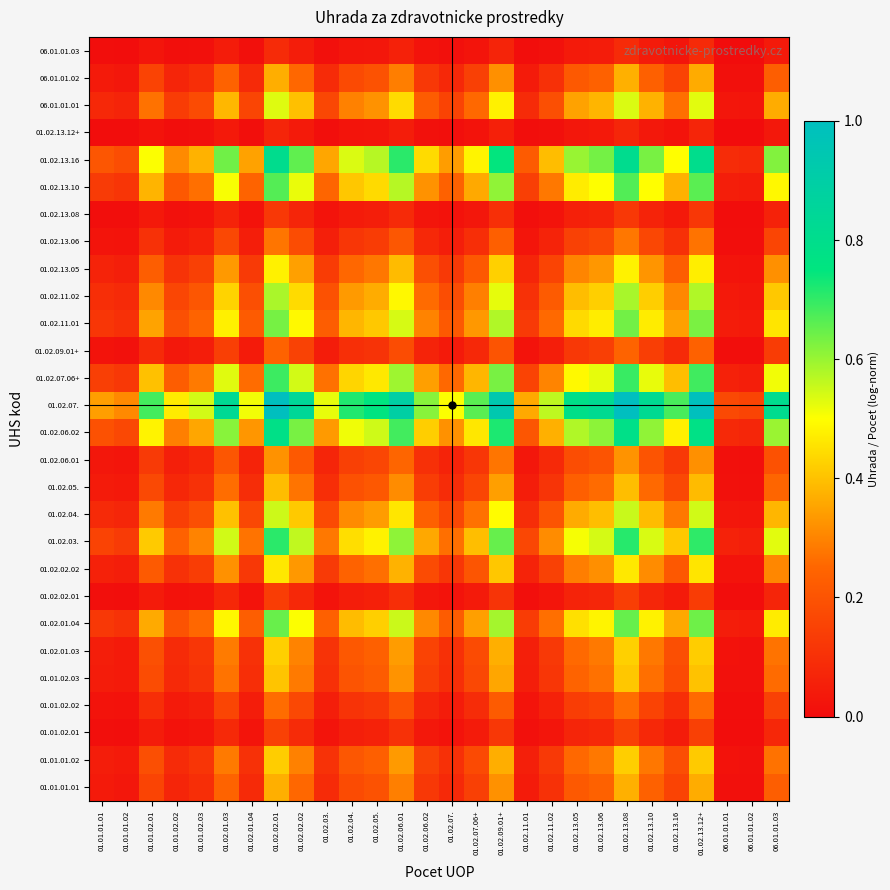

Reading left to right, extract all data points from this chart.

01.01.01.01: 01.01.01.01=0.0	01.01.01.02=0.0	01.01.02.01=0.2	01.01.02.02=0.1	01.01.02.03=0.1	01.02.01.03=0.2	01.02.01.04=0.1	01.02.02.01=0.4	01.02.02.02=0.3	01.02.03.=0.1	01.02.04.=0.2	01.02.05.=0.2	01.02.06.01=0.3	01.02.06.02=0.1	01.02.07.=0.1	01.02.07.06+=0.1	01.02.09.01+=0.3	01.02.11.01=0.0	01.02.11.02=0.1	01.02.13.05=0.2	01.02.13.06=0.2	01.02.13.08=0.4	01.02.13.10=0.2	01.02.13.16=0.2	01.02.13.12+=0.4	06.01.01.01=0.0	06.01.01.02=0.0	06.01.01.03=0.2
01.01.01.02: 01.01.01.01=0.0	01.01.01.02=0.0	01.01.02.01=0.2	01.01.02.02=0.1	01.01.02.03=0.1	01.02.01.03=0.3	01.02.01.04=0.1	01.02.02.01=0.4	01.02.02.02=0.3	01.02.03.=0.1	01.02.04.=0.2	01.02.05.=0.2	01.02.06.01=0.3	01.02.06.02=0.2	01.02.07.=0.1	01.02.07.06+=0.2	01.02.09.01+=0.4	01.02.11.01=0.1	01.02.11.02=0.1	01.02.13.05=0.3	01.02.13.06=0.3	01.02.13.08=0.4	01.02.13.10=0.3	01.02.13.16=0.2	01.02.13.12+=0.4	06.01.01.01=0.0	06.01.01.02=0.0	06.01.01.03=0.3
01.01.02.01: 01.01.01.01=0.0	01.01.01.02=0.0	01.01.02.01=0.0	01.01.02.02=0.0	01.01.02.03=0.0	01.02.01.03=0.1	01.02.01.04=0.0	01.02.02.01=0.1	01.02.02.02=0.1	01.02.03.=0.0	01.02.04.=0.1	01.02.05.=0.1	01.02.06.01=0.1	01.02.06.02=0.0	01.02.07.=0.0	01.02.07.06+=0.0	01.02.09.01+=0.1	01.02.11.01=0.0	01.02.11.02=0.0	01.02.13.05=0.1	01.02.13.06=0.1	01.02.13.08=0.2	01.02.13.10=0.1	01.02.13.16=0.0	01.02.13.12+=0.1	06.01.01.01=0.0	06.01.01.02=0.0	06.01.01.03=0.1
01.01.02.02: 01.01.01.01=0.0	01.01.01.02=0.0	01.01.02.01=0.1	01.01.02.02=0.0	01.01.02.03=0.1	01.02.01.03=0.2	01.02.01.04=0.0	01.02.02.01=0.3	01.02.02.02=0.2	01.02.03.=0.0	01.02.04.=0.1	01.02.05.=0.1	01.02.06.01=0.2	01.02.06.02=0.1	01.02.07.=0.0	01.02.07.06+=0.1	01.02.09.01+=0.2	01.02.11.01=0.0	01.02.11.02=0.1	01.02.13.05=0.1	01.02.13.06=0.2	01.02.13.08=0.3	01.02.13.10=0.2	01.02.13.16=0.1	01.02.13.12+=0.3	06.01.01.01=0.0	06.01.01.02=0.0	06.01.01.03=0.1
01.01.02.03: 01.01.01.01=0.0	01.01.01.02=0.0	01.01.02.01=0.2	01.01.02.02=0.1	01.01.02.03=0.1	01.02.01.03=0.3	01.02.01.04=0.1	01.02.02.01=0.4	01.02.02.02=0.3	01.02.03.=0.1	01.02.04.=0.2	01.02.05.=0.2	01.02.06.01=0.3	01.02.06.02=0.1	01.02.07.=0.1	01.02.07.06+=0.2	01.02.09.01+=0.4	01.02.11.01=0.0	01.02.11.02=0.1	01.02.13.05=0.2	01.02.13.06=0.3	01.02.13.08=0.4	01.02.13.10=0.3	01.02.13.16=0.2	01.02.13.12+=0.4	06.01.01.01=0.0	06.01.01.02=0.0	06.01.01.03=0.3
01.02.01.03: 01.01.01.01=0.0	01.01.01.02=0.0	01.01.02.01=0.2	01.01.02.02=0.1	01.01.02.03=0.1	01.02.01.03=0.3	01.02.01.04=0.1	01.02.02.01=0.4	01.02.02.02=0.3	01.02.03.=0.1	01.02.04.=0.2	01.02.05.=0.2	01.02.06.01=0.3	01.02.06.02=0.2	01.02.07.=0.1	01.02.07.06+=0.2	01.02.09.01+=0.4	01.02.11.01=0.1	01.02.11.02=0.1	01.02.13.05=0.3	01.02.13.06=0.3	01.02.13.08=0.4	01.02.13.10=0.3	01.02.13.16=0.2	01.02.13.12+=0.4	06.01.01.01=0.0	06.01.01.02=0.0	06.01.01.03=0.3
01.02.01.04: 01.01.01.01=0.1	01.01.01.02=0.1	01.01.02.01=0.4	01.01.02.02=0.2	01.01.02.03=0.3	01.02.01.03=0.5	01.02.01.04=0.2	01.02.02.01=0.6	01.02.02.02=0.5	01.02.03.=0.2	01.02.04.=0.4	01.02.05.=0.4	01.02.06.01=0.6	01.02.06.02=0.3	01.02.07.=0.2	01.02.07.06+=0.3	01.02.09.01+=0.6	01.02.11.01=0.1	01.02.11.02=0.3	01.02.13.05=0.5	01.02.13.06=0.5	01.02.13.08=0.6	01.02.13.10=0.5	01.02.13.16=0.4	01.02.13.12+=0.6	06.01.01.01=0.0	06.01.01.02=0.0	06.01.01.03=0.5
01.02.02.01: 01.01.01.01=0.0	01.01.01.02=0.0	01.01.02.01=0.0	01.01.02.02=0.0	01.01.02.03=0.0	01.02.01.03=0.1	01.02.01.04=0.0	01.02.02.01=0.1	01.02.02.02=0.1	01.02.03.=0.0	01.02.04.=0.0	01.02.05.=0.1	01.02.06.01=0.1	01.02.06.02=0.0	01.02.07.=0.0	01.02.07.06+=0.0	01.02.09.01+=0.1	01.02.11.01=0.0	01.02.11.02=0.0	01.02.13.05=0.1	01.02.13.06=0.1	01.02.13.08=0.1	01.02.13.10=0.1	01.02.13.16=0.0	01.02.13.12+=0.1	06.01.01.01=0.0	06.01.01.02=0.0	06.01.01.03=0.1
01.02.02.02: 01.01.01.01=0.1	01.01.01.02=0.0	01.01.02.01=0.2	01.01.02.02=0.1	01.01.02.03=0.1	01.02.01.03=0.3	01.02.01.04=0.1	01.02.02.01=0.5	01.02.02.02=0.3	01.02.03.=0.1	01.02.04.=0.2	01.02.05.=0.3	01.02.06.01=0.4	01.02.06.02=0.2	01.02.07.=0.1	01.02.07.06+=0.2	01.02.09.01+=0.4	01.02.11.01=0.1	01.02.11.02=0.1	01.02.13.05=0.3	01.02.13.06=0.3	01.02.13.08=0.5	01.02.13.10=0.3	01.02.13.16=0.2	01.02.13.12+=0.5	06.01.01.01=0.0	06.01.01.02=0.0	06.01.01.03=0.3
01.02.03.: 01.01.01.01=0.2	01.01.01.02=0.1	01.01.02.01=0.4	01.01.02.02=0.2	01.01.02.03=0.3	01.02.01.03=0.5	01.02.01.04=0.3	01.02.02.01=0.7	01.02.02.02=0.6	01.02.03.=0.3	01.02.04.=0.4	01.02.05.=0.5	01.02.06.01=0.6	01.02.06.02=0.4	01.02.07.=0.3	01.02.07.06+=0.4	01.02.09.01+=0.6	01.02.11.01=0.2	01.02.11.02=0.3	01.02.13.05=0.5	01.02.13.06=0.5	01.02.13.08=0.7	01.02.13.10=0.5	01.02.13.16=0.4	01.02.13.12+=0.7	06.01.01.01=0.1	06.01.01.02=0.1	06.01.01.03=0.5
01.02.04.: 01.01.01.01=0.1	01.01.01.02=0.1	01.01.02.01=0.3	01.01.02.02=0.1	01.01.02.03=0.2	01.02.01.03=0.4	01.02.01.04=0.2	01.02.02.01=0.6	01.02.02.02=0.4	01.02.03.=0.2	01.02.04.=0.3	01.02.05.=0.3	01.02.06.01=0.5	01.02.06.02=0.2	01.02.07.=0.2	01.02.07.06+=0.3	01.02.09.01+=0.5	01.02.11.01=0.1	01.02.11.02=0.2	01.02.13.05=0.4	01.02.13.06=0.4	01.02.13.08=0.6	01.02.13.10=0.4	01.02.13.16=0.3	01.02.13.12+=0.5	06.01.01.01=0.0	06.01.01.02=0.0	06.01.01.03=0.4
01.02.05.: 01.01.01.01=0.0	01.01.01.02=0.0	01.01.02.01=0.2	01.01.02.02=0.1	01.01.02.03=0.1	01.02.01.03=0.3	01.02.01.04=0.1	01.02.02.01=0.4	01.02.02.02=0.3	01.02.03.=0.1	01.02.04.=0.2	01.02.05.=0.2	01.02.06.01=0.3	01.02.06.02=0.1	01.02.07.=0.1	01.02.07.06+=0.2	01.02.09.01+=0.3	01.02.11.01=0.0	01.02.11.02=0.1	01.02.13.05=0.2	01.02.13.06=0.3	01.02.13.08=0.4	01.02.13.10=0.3	01.02.13.16=0.2	01.02.13.12+=0.4	06.01.01.01=0.0	06.01.01.02=0.0	06.01.01.03=0.2
01.02.06.01: 01.01.01.01=0.0	01.01.01.02=0.0	01.01.02.01=0.1	01.01.02.02=0.1	01.01.02.03=0.1	01.02.01.03=0.2	01.02.01.04=0.1	01.02.02.01=0.3	01.02.02.02=0.2	01.02.03.=0.1	01.02.04.=0.1	01.02.05.=0.2	01.02.06.01=0.2	01.02.06.02=0.1	01.02.07.=0.1	01.02.07.06+=0.1	01.02.09.01+=0.3	01.02.11.01=0.0	01.02.11.02=0.1	01.02.13.05=0.2	01.02.13.06=0.2	01.02.13.08=0.3	01.02.13.10=0.2	01.02.13.16=0.1	01.02.13.12+=0.3	06.01.01.01=0.0	06.01.01.02=0.0	06.01.01.03=0.2
01.02.06.02: 01.01.01.01=0.2	01.01.01.02=0.2	01.01.02.01=0.5	01.01.02.02=0.3	01.01.02.03=0.4	01.02.01.03=0.6	01.02.01.04=0.3	01.02.02.01=0.8	01.02.02.02=0.6	01.02.03.=0.3	01.02.04.=0.5	01.02.05.=0.5	01.02.06.01=0.7	01.02.06.02=0.4	01.02.07.=0.3	01.02.07.06+=0.5	01.02.09.01+=0.7	01.02.11.01=0.2	01.02.11.02=0.4	01.02.13.05=0.6	01.02.13.06=0.6	01.02.13.08=0.8	01.02.13.10=0.6	01.02.13.16=0.5	01.02.13.12+=0.8	06.01.01.01=0.1	06.01.01.02=0.1	06.01.01.03=0.6
01.02.07.: 01.01.01.01=0.3	01.01.01.02=0.3	01.01.02.01=0.7	01.01.02.02=0.5	01.01.02.03=0.5	01.02.01.03=0.8	01.02.01.04=0.5	01.02.02.01=1.0	01.02.02.02=0.8	01.02.03.=0.5	01.02.04.=0.7	01.02.05.=0.8	01.02.06.01=0.9	01.02.06.02=0.6	01.02.07.=0.5	01.02.07.06+=0.7	01.02.09.01+=0.9	01.02.11.01=0.4	01.02.11.02=0.6	01.02.13.05=0.8	01.02.13.06=0.8	01.02.13.08=1.0	01.02.13.10=0.8	01.02.13.16=0.7	01.02.13.12+=1.0	06.01.01.01=0.2	06.01.01.02=0.2	06.01.01.03=0.8
01.02.07.06+: 01.01.01.01=0.1	01.01.01.02=0.1	01.01.02.01=0.4	01.01.02.02=0.2	01.01.02.03=0.3	01.02.01.03=0.5	01.02.01.04=0.3	01.02.02.01=0.7	01.02.02.02=0.5	01.02.03.=0.3	01.02.04.=0.4	01.02.05.=0.5	01.02.06.01=0.6	01.02.06.02=0.3	01.02.07.=0.3	01.02.07.06+=0.4	01.02.09.01+=0.6	01.02.11.01=0.2	01.02.11.02=0.3	01.02.13.05=0.5	01.02.13.06=0.5	01.02.13.08=0.7	01.02.13.10=0.5	01.02.13.16=0.4	01.02.13.12+=0.7	06.01.01.01=0.1	06.01.01.02=0.1	06.01.01.03=0.5
01.02.09.01+: 01.01.01.01=0.0	01.01.01.02=0.0	01.01.02.01=0.1	01.01.02.02=0.0	01.01.02.03=0.0	01.02.01.03=0.1	01.02.01.04=0.0	01.02.02.01=0.2	01.02.02.02=0.2	01.02.03.=0.0	01.02.04.=0.1	01.02.05.=0.1	01.02.06.01=0.2	01.02.06.02=0.1	01.02.07.=0.0	01.02.07.06+=0.1	01.02.09.01+=0.2	01.02.11.01=0.0	01.02.11.02=0.1	01.02.13.05=0.1	01.02.13.06=0.1	01.02.13.08=0.2	01.02.13.10=0.1	01.02.13.16=0.1	01.02.13.12+=0.2	06.01.01.01=0.0	06.01.01.02=0.0	06.01.01.03=0.1
01.02.11.01: 01.01.01.01=0.1	01.01.01.02=0.1	01.01.02.01=0.4	01.01.02.02=0.2	01.01.02.03=0.2	01.02.01.03=0.5	01.02.01.04=0.2	01.02.02.01=0.6	01.02.02.02=0.5	01.02.03.=0.2	01.02.04.=0.4	01.02.05.=0.4	01.02.06.01=0.5	01.02.06.02=0.3	01.02.07.=0.2	01.02.07.06+=0.3	01.02.09.01+=0.6	01.02.11.01=0.1	01.02.11.02=0.3	01.02.13.05=0.4	01.02.13.06=0.5	01.02.13.08=0.6	01.02.13.10=0.5	01.02.13.16=0.3	01.02.13.12+=0.6	06.01.01.01=0.0	06.01.01.02=0.0	06.01.01.03=0.5
01.02.11.02: 01.01.01.01=0.1	01.01.01.02=0.1	01.01.02.01=0.3	01.01.02.02=0.2	01.01.02.03=0.2	01.02.01.03=0.4	01.02.01.04=0.2	01.02.02.01=0.6	01.02.02.02=0.4	01.02.03.=0.2	01.02.04.=0.3	01.02.05.=0.4	01.02.06.01=0.5	01.02.06.02=0.3	01.02.07.=0.2	01.02.07.06+=0.3	01.02.09.01+=0.5	01.02.11.01=0.1	01.02.11.02=0.2	01.02.13.05=0.4	01.02.13.06=0.4	01.02.13.08=0.6	01.02.13.10=0.4	01.02.13.16=0.3	01.02.13.12+=0.6	06.01.01.01=0.0	06.01.01.02=0.0	06.01.01.03=0.4
01.02.13.05: 01.01.01.01=0.1	01.01.01.02=0.1	01.01.02.01=0.2	01.01.02.02=0.1	01.01.02.03=0.1	01.02.01.03=0.3	01.02.01.04=0.1	01.02.02.01=0.5	01.02.02.02=0.3	01.02.03.=0.1	01.02.04.=0.3	01.02.05.=0.3	01.02.06.01=0.4	01.02.06.02=0.2	01.02.07.=0.1	01.02.07.06+=0.2	01.02.09.01+=0.4	01.02.11.01=0.1	01.02.11.02=0.2	01.02.13.05=0.3	01.02.13.06=0.3	01.02.13.08=0.5	01.02.13.10=0.3	01.02.13.16=0.2	01.02.13.12+=0.5	06.01.01.01=0.0	06.01.01.02=0.0	06.01.01.03=0.3
01.02.13.06: 01.01.01.01=0.0	01.01.01.02=0.0	01.01.02.01=0.1	01.01.02.02=0.0	01.01.02.03=0.1	01.02.01.03=0.2	01.02.01.04=0.1	01.02.02.01=0.3	01.02.02.02=0.2	01.02.03.=0.1	01.02.04.=0.1	01.02.05.=0.1	01.02.06.01=0.2	01.02.06.02=0.1	01.02.07.=0.0	01.02.07.06+=0.1	01.02.09.01+=0.2	01.02.11.01=0.0	01.02.11.02=0.1	01.02.13.05=0.1	01.02.13.06=0.2	01.02.13.08=0.3	01.02.13.10=0.2	01.02.13.16=0.1	01.02.13.12+=0.3	06.01.01.01=0.0	06.01.01.02=0.0	06.01.01.03=0.2
01.02.13.08: 01.01.01.01=0.0	01.01.01.02=0.0	01.01.02.01=0.0	01.01.02.02=0.0	01.01.02.03=0.0	01.02.01.03=0.1	01.02.01.04=0.0	01.02.02.01=0.1	01.02.02.02=0.1	01.02.03.=0.0	01.02.04.=0.0	01.02.05.=0.0	01.02.06.01=0.1	01.02.06.02=0.0	01.02.07.=0.0	01.02.07.06+=0.0	01.02.09.01+=0.1	01.02.11.01=0.0	01.02.11.02=0.0	01.02.13.05=0.1	01.02.13.06=0.1	01.02.13.08=0.1	01.02.13.10=0.1	01.02.13.16=0.0	01.02.13.12+=0.1	06.01.01.01=0.0	06.01.01.02=0.0	06.01.01.03=0.1
01.02.13.10: 01.01.01.01=0.1	01.01.01.02=0.1	01.01.02.01=0.4	01.01.02.02=0.2	01.01.02.03=0.3	01.02.01.03=0.5	01.02.01.04=0.2	01.02.02.01=0.7	01.02.02.02=0.5	01.02.03.=0.2	01.02.04.=0.4	01.02.05.=0.4	01.02.06.01=0.6	01.02.06.02=0.3	01.02.07.=0.2	01.02.07.06+=0.4	01.02.09.01+=0.6	01.02.11.01=0.1	01.02.11.02=0.3	01.02.13.05=0.5	01.02.13.06=0.5	01.02.13.08=0.7	01.02.13.10=0.5	01.02.13.16=0.4	01.02.13.12+=0.7	06.01.01.01=0.1	06.01.01.02=0.0	06.01.01.03=0.5
01.02.13.16: 01.01.01.01=0.2	01.01.01.02=0.2	01.01.02.01=0.5	01.01.02.02=0.3	01.01.02.03=0.4	01.02.01.03=0.6	01.02.01.04=0.3	01.02.02.01=0.8	01.02.02.02=0.7	01.02.03.=0.4	01.02.04.=0.5	01.02.05.=0.6	01.02.06.01=0.7	01.02.06.02=0.4	01.02.07.=0.3	01.02.07.06+=0.5	01.02.09.01+=0.7	01.02.11.01=0.2	01.02.11.02=0.4	01.02.13.05=0.6	01.02.13.06=0.6	01.02.13.08=0.8	01.02.13.10=0.6	01.02.13.16=0.5	01.02.13.12+=0.8	06.01.01.01=0.1	06.01.01.02=0.1	06.01.01.03=0.6
01.02.13.12+: 01.01.01.01=0.0	01.01.01.02=0.0	01.01.02.01=0.0	01.01.02.02=0.0	01.01.02.03=0.0	01.02.01.03=0.0	01.02.01.04=0.0	01.02.02.01=0.1	01.02.02.02=0.0	01.02.03.=0.0	01.02.04.=0.0	01.02.05.=0.0	01.02.06.01=0.0	01.02.06.02=0.0	01.02.07.=0.0	01.02.07.06+=0.0	01.02.09.01+=0.1	01.02.11.01=0.0	01.02.11.02=0.0	01.02.13.05=0.0	01.02.13.06=0.0	01.02.13.08=0.1	01.02.13.10=0.0	01.02.13.16=0.0	01.02.13.12+=0.1	06.01.01.01=0.0	06.01.01.02=0.0	06.01.01.03=0.0
06.01.01.01: 01.01.01.01=0.1	01.01.01.02=0.1	01.01.02.01=0.3	01.01.02.02=0.1	01.01.02.03=0.2	01.02.01.03=0.4	01.02.01.04=0.2	01.02.02.01=0.5	01.02.02.02=0.4	01.02.03.=0.2	01.02.04.=0.3	01.02.05.=0.3	01.02.06.01=0.4	01.02.06.02=0.2	01.02.07.=0.2	01.02.07.06+=0.3	01.02.09.01+=0.5	01.02.11.01=0.1	01.02.11.02=0.2	01.02.13.05=0.3	01.02.13.06=0.4	01.02.13.08=0.5	01.02.13.10=0.4	01.02.13.16=0.3	01.02.13.12+=0.5	06.01.01.01=0.0	06.01.01.02=0.0	06.01.01.03=0.4
06.01.01.02: 01.01.01.01=0.0	01.01.01.02=0.0	01.01.02.01=0.2	01.01.02.02=0.1	01.01.02.03=0.1	01.02.01.03=0.2	01.02.01.04=0.1	01.02.02.01=0.4	01.02.02.02=0.3	01.02.03.=0.1	01.02.04.=0.2	01.02.05.=0.2	01.02.06.01=0.3	01.02.06.02=0.1	01.02.07.=0.1	01.02.07.06+=0.1	01.02.09.01+=0.3	01.02.11.01=0.0	01.02.11.02=0.1	01.02.13.05=0.2	01.02.13.06=0.2	01.02.13.08=0.4	01.02.13.10=0.2	01.02.13.16=0.2	01.02.13.12+=0.4	06.01.01.01=0.0	06.01.01.02=0.0	06.01.01.03=0.2
06.01.01.03: 01.01.01.01=0.0	01.01.01.02=0.0	01.01.02.01=0.0	01.01.02.02=0.0	01.01.02.03=0.0	01.02.01.03=0.0	01.02.01.04=0.0	01.02.02.01=0.1	01.02.02.02=0.0	01.02.03.=0.0	01.02.04.=0.0	01.02.05.=0.0	01.02.06.01=0.1	01.02.06.02=0.0	01.02.07.=0.0	01.02.07.06+=0.0	01.02.09.01+=0.1	01.02.11.01=0.0	01.02.11.02=0.0	01.02.13.05=0.0	01.02.13.06=0.0	01.02.13.08=0.1	01.02.13.10=0.0	01.02.13.16=0.0	01.02.13.12+=0.1	06.01.01.01=0.0	06.01.01.02=0.0	06.01.01.03=0.0